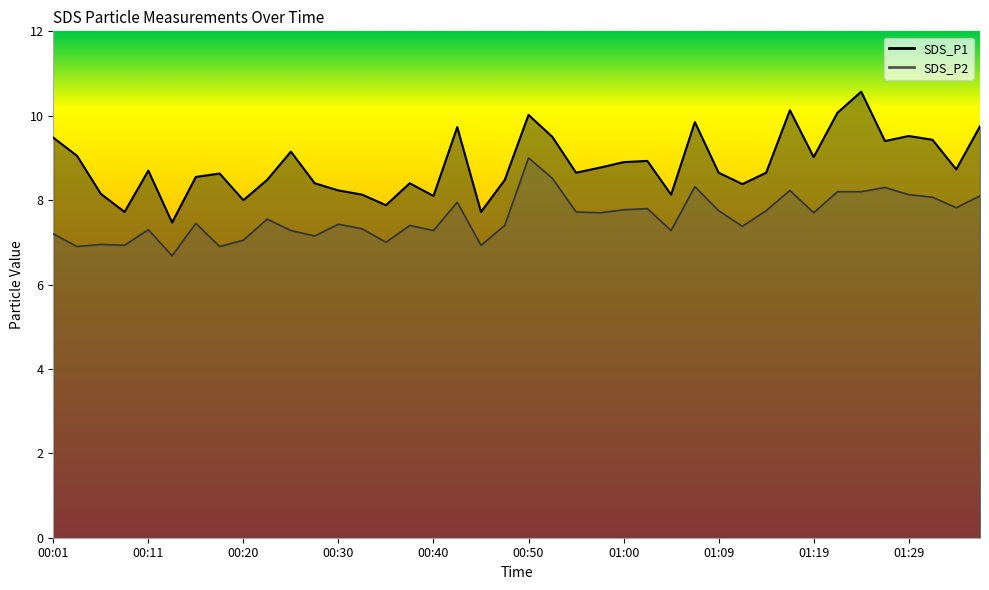

True or false: SDS_P1 and SDS_P2 cross at least once.

False